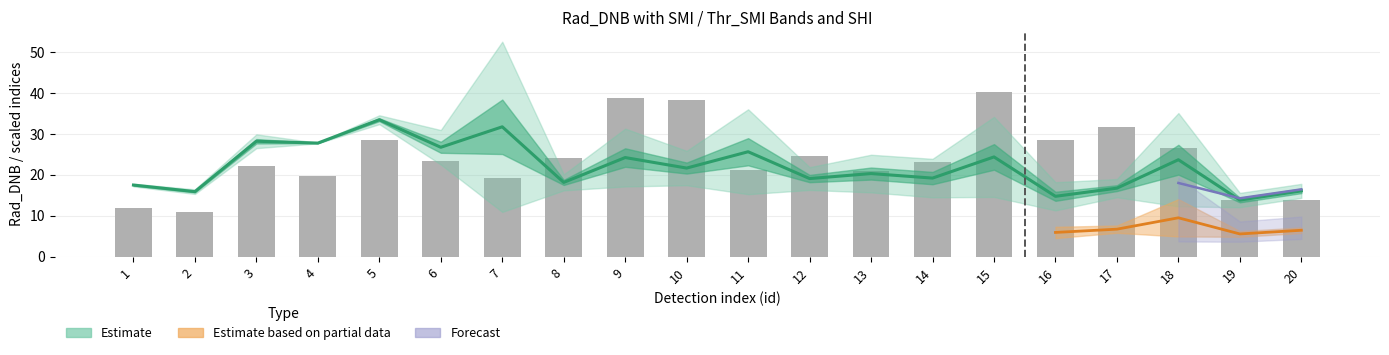

How many categories are shown in the chart?

20